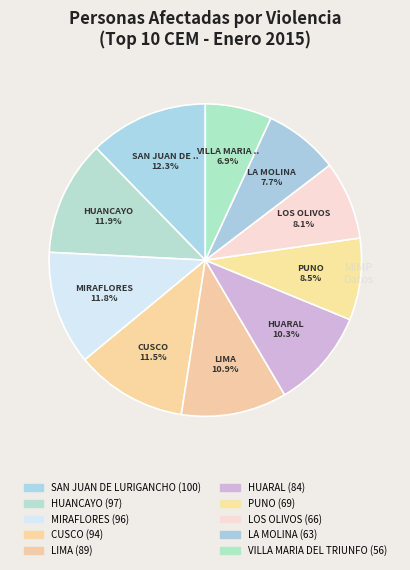

Count the number of slices in the pie.

10